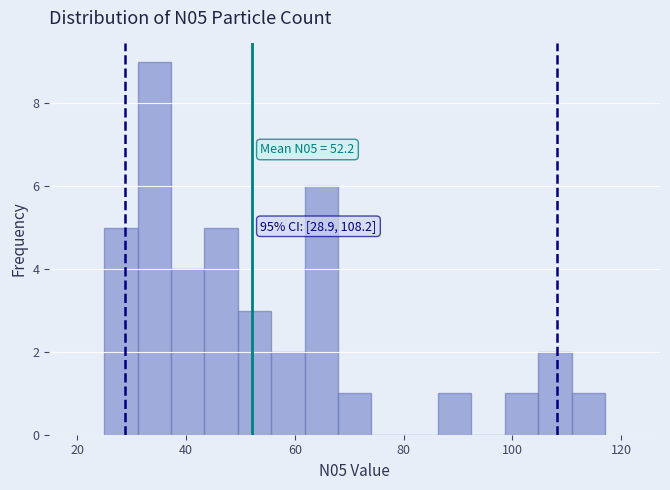

Read against the x-axis, roughly where is the centre of the tallest bar?

34